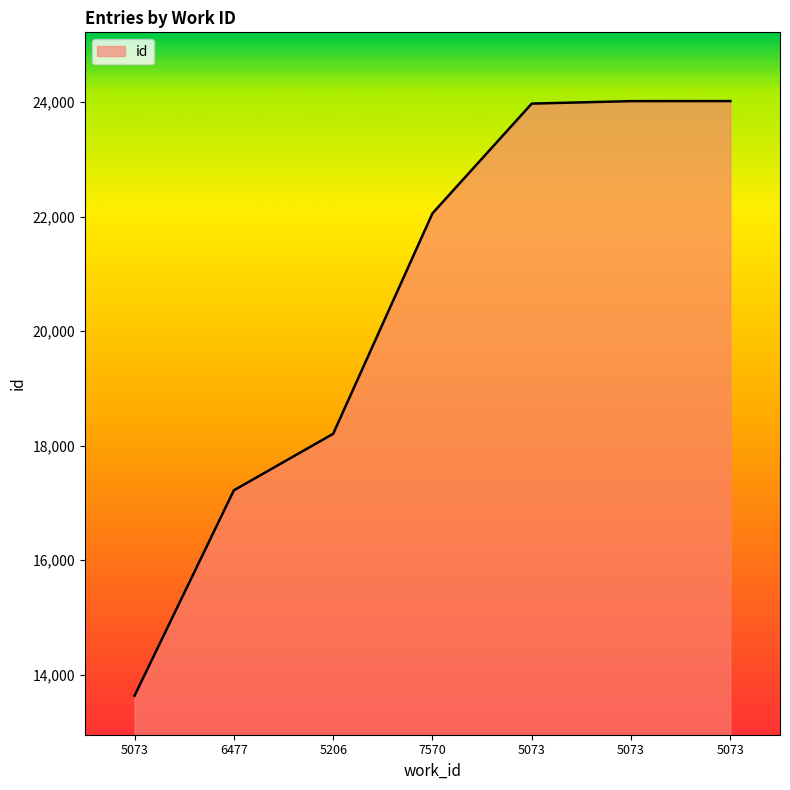

How many values are below 22057?

3